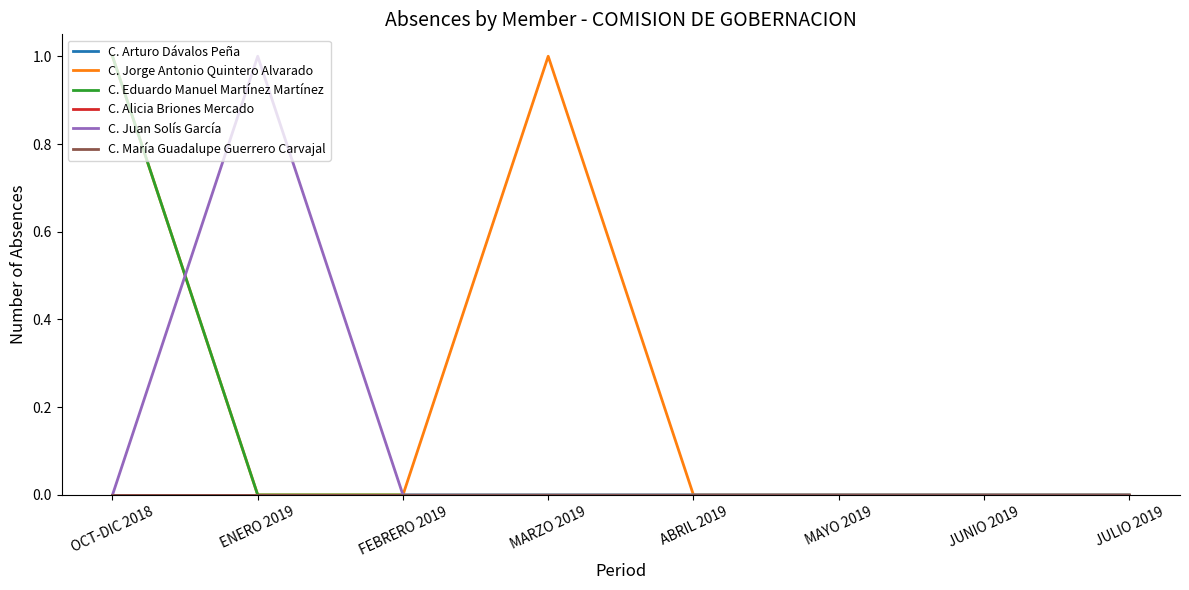

Reading left to right, extract all data points from this chart.

C. Arturo Dávalos Peña: 0	0	0	0	0	0	0	0
C. Jorge Antonio Quintero Alvarado: 1	0	0	1	0	0	0	0
C. Eduardo Manuel Martínez Martínez: 1	0	0	0	0	0	0	0
C. Alicia Briones Mercado: 0	0	0	0	0	0	0	0
C. Juan Solís García: 0	1	0	0	0	0	0	0
C. María Guadalupe Guerrero Carvajal: 0	0	0	0	0	0	0	0